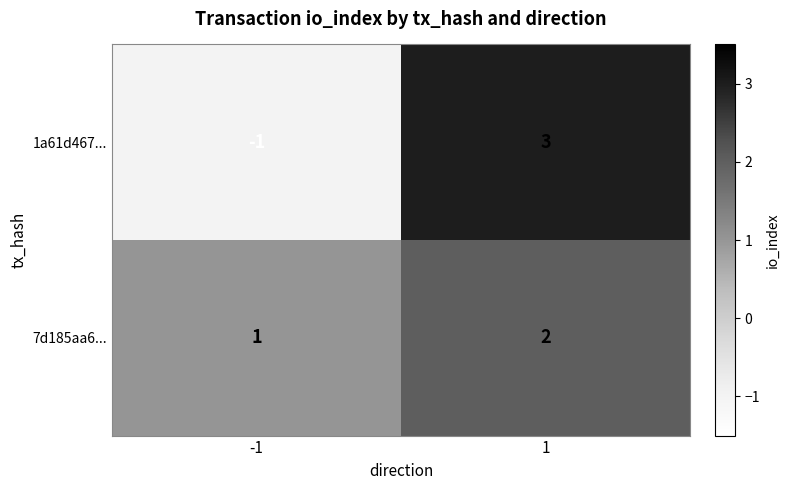

Which series has the widest spread of values?

1a61d467...